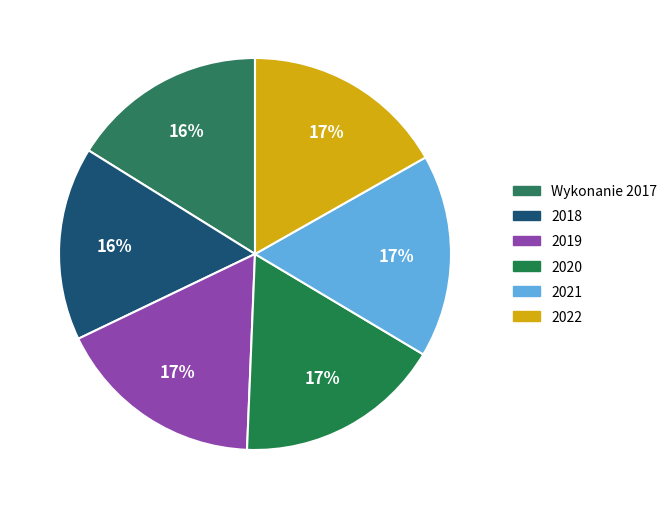

How much of the chart is everything except 2021?

83.2%